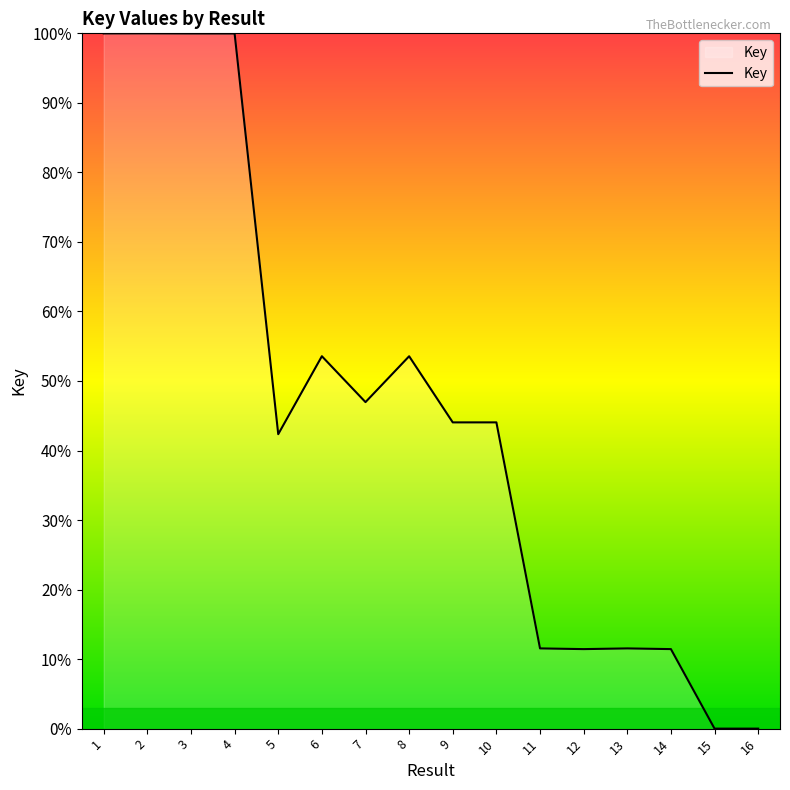

Where is the first local minimum?

5